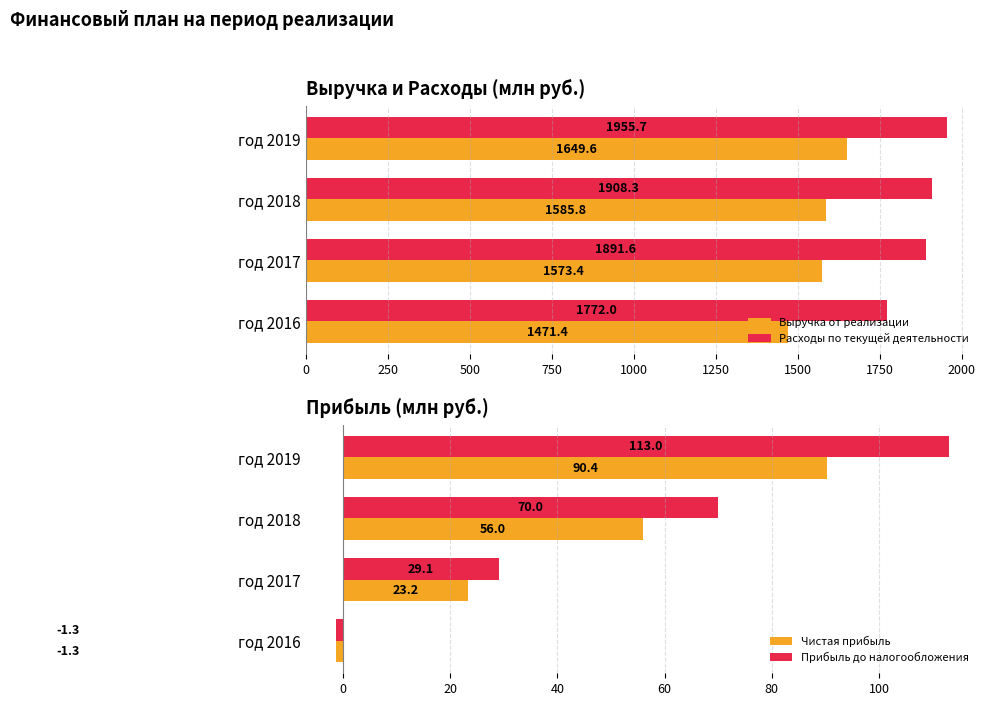

Reading left to right, what are all the values shown in this chart?

Выручка от реализации: 1471.4	1573.4	1585.8	1649.6
Расходы по текущей деятельности: 1772.0	1891.6	1908.3	1955.7
Чистая прибыль: -1.3	23.2	56.0	90.4
Прибыль до налогообложения: -1.3	29.1	70.0	113.0